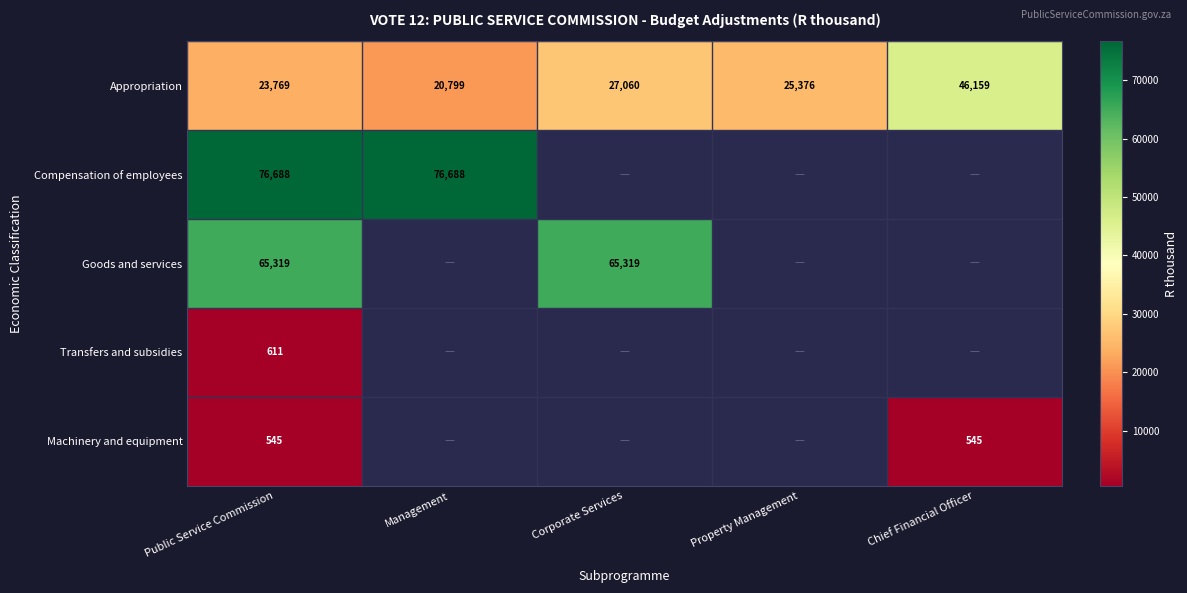

Which category has the lowest value across all series?

Public Service Commission